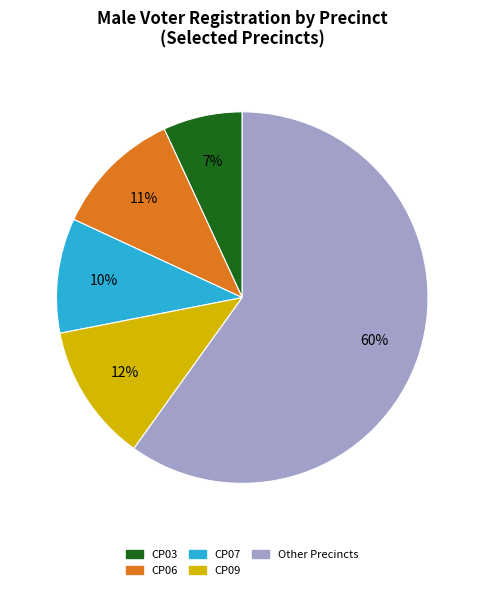

To the nearest percent, what is the average slice percentage?

20%